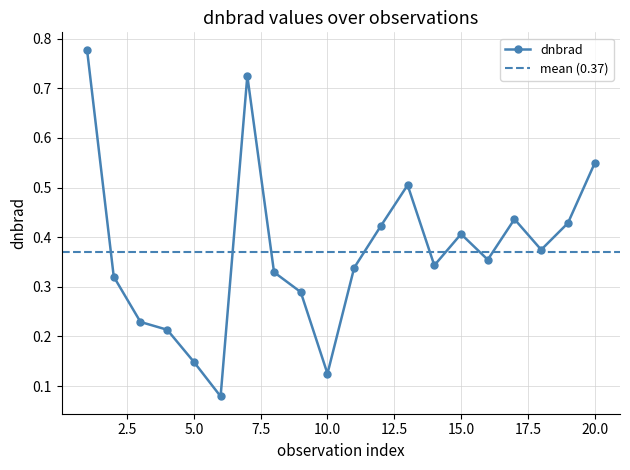

Where is the first local minimum?

6